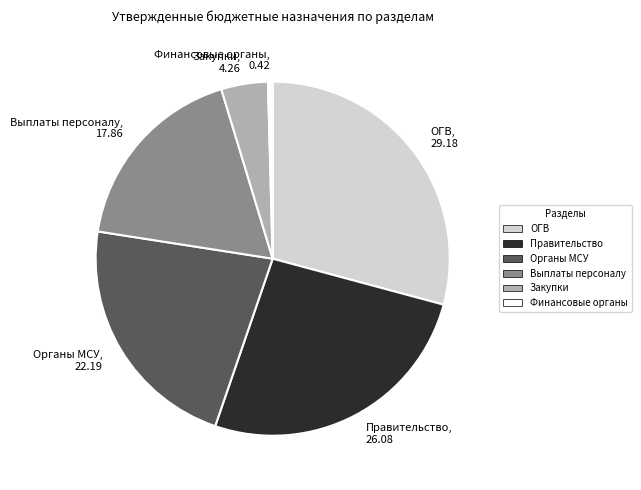

Which slice is the largest?

ОГВ